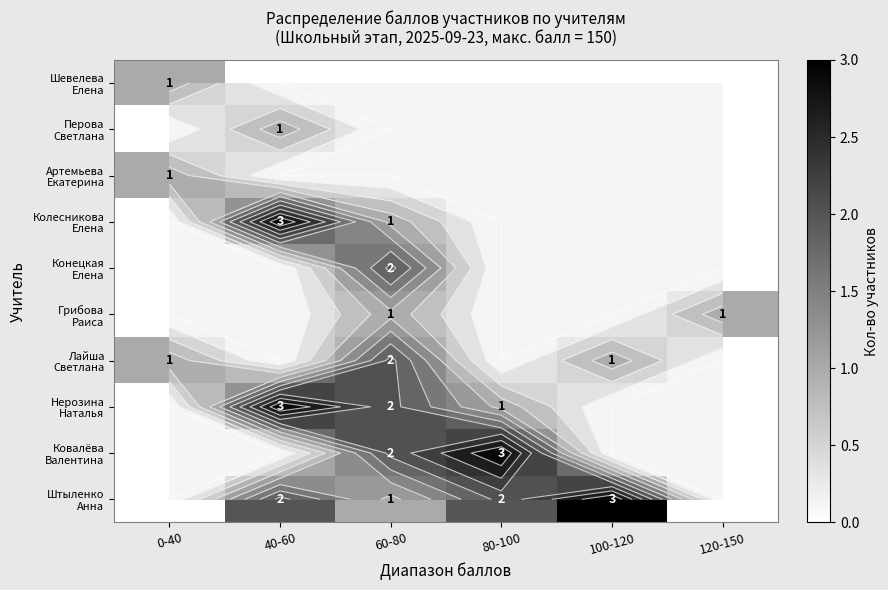

List the series in order of their peak value, lowest first.

Грибова Раиса, Артемьева Екатерина, Перова Светлана, Шевелева Елена, Лайша Светлана, Конецкая Елена, Штыленко Анна, Ковалёва Валентина, Нерозина Наталья, Колесникова Елена